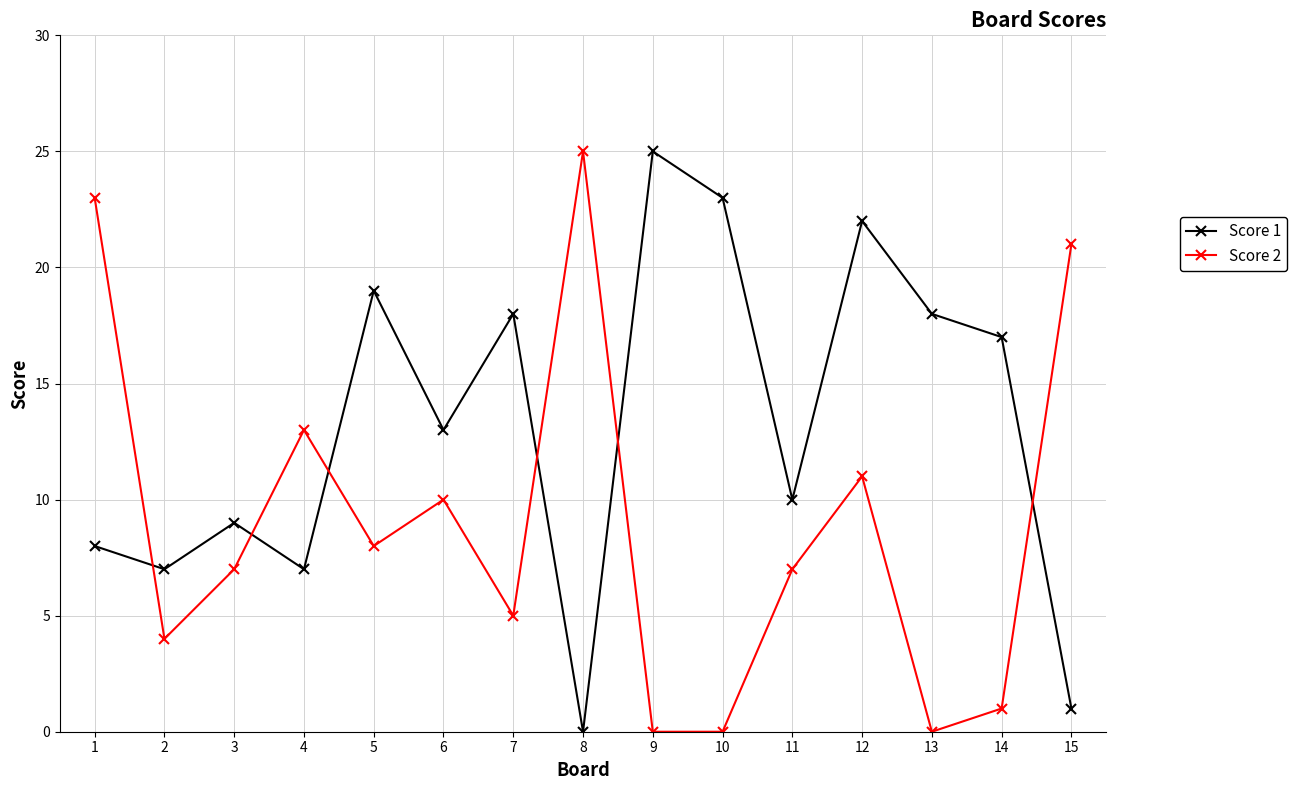

How many lines are shown in the chart?

2